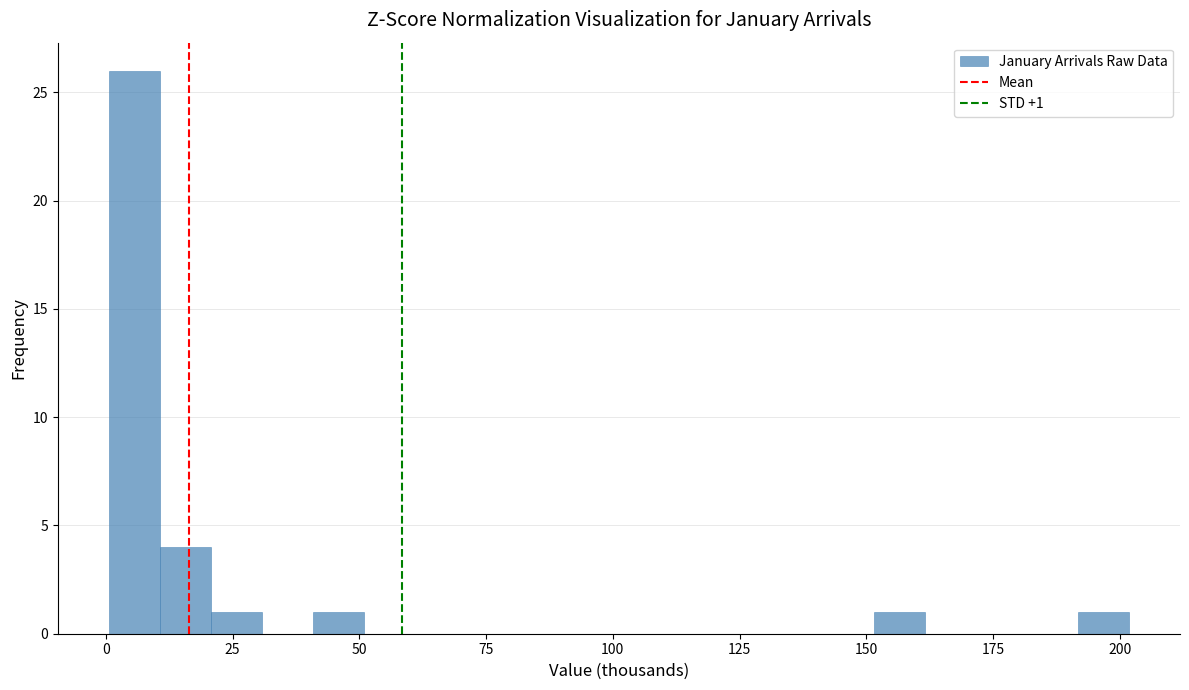

Read against the x-axis, roughly where is the centre of the tallest bar?

5